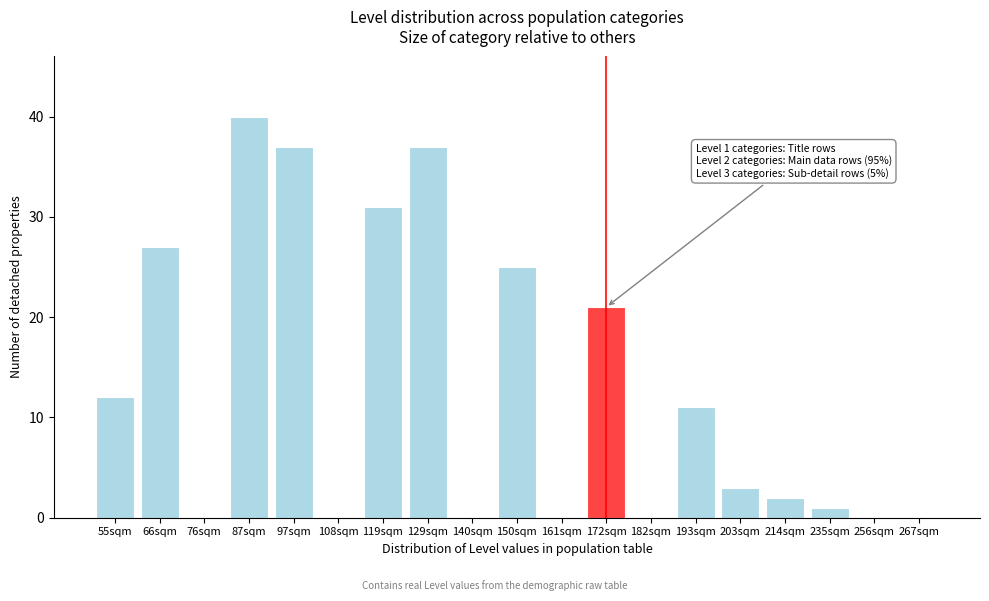

Reading left to right, transcribe all the data shown in this chart.

55sqm=12	66sqm=27	76sqm=0	87sqm=40	97sqm=37	108sqm=0	119sqm=31	129sqm=37	140sqm=0	150sqm=25	161sqm=0	172sqm=21	182sqm=0	193sqm=11	203sqm=3	214sqm=2	235sqm=1	256sqm=0	267sqm=0